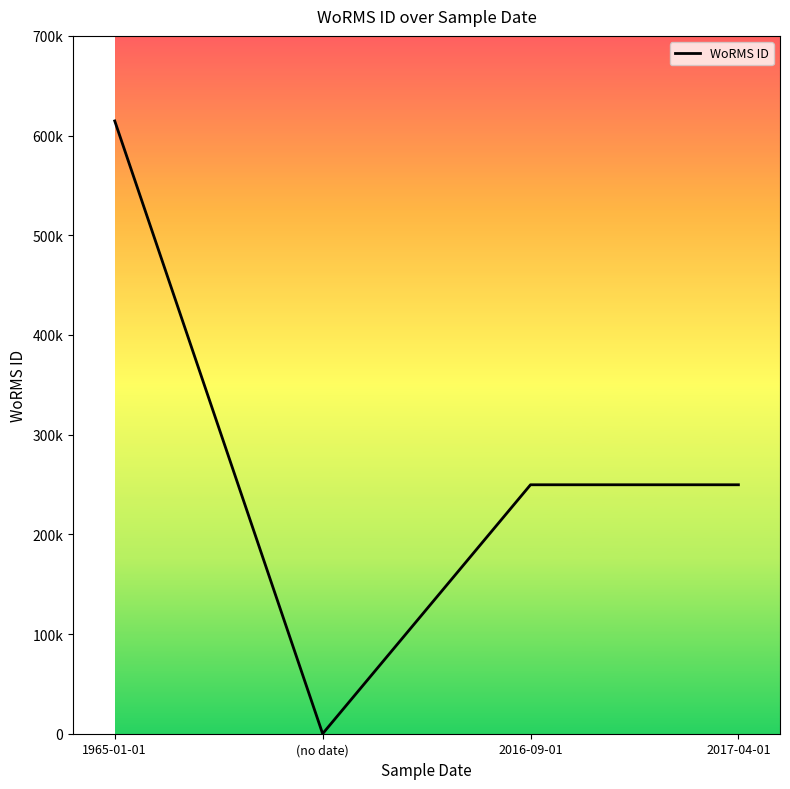

Which label corresponds to the largest value in the chart?

1965-01-01